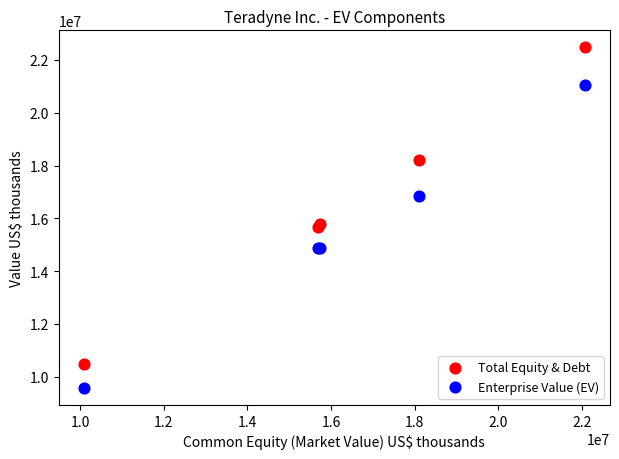

Which series has the largest Y range (max minus min)?

Total Equity & Debt